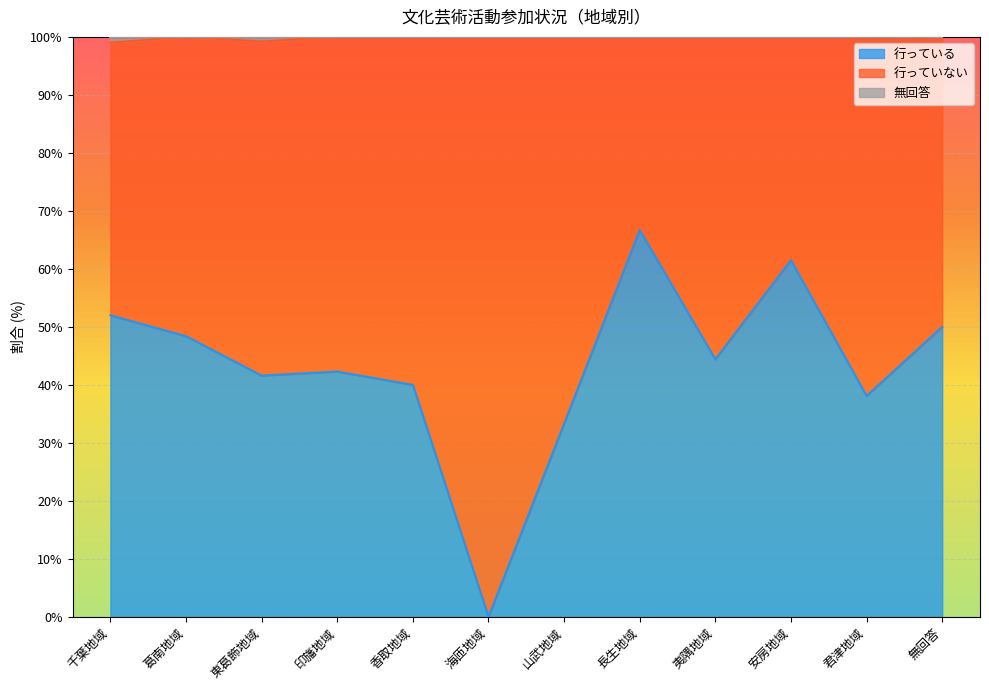

What is the average value of the 行っている series?

43.2